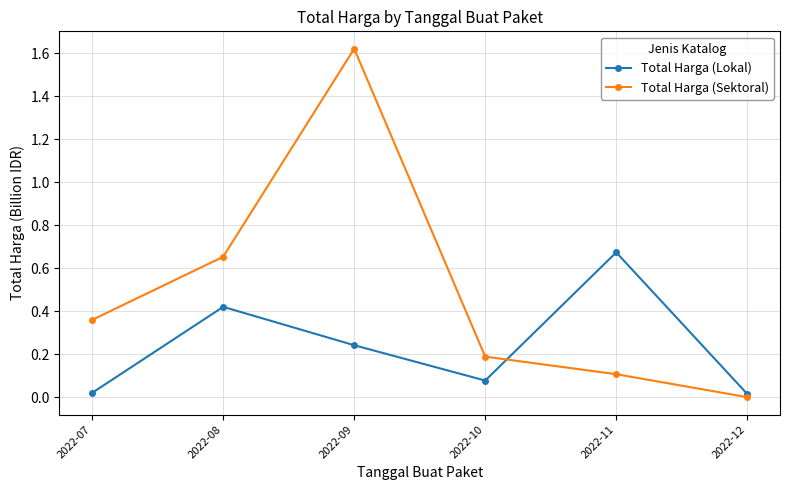

List the labels in order of Total Harga (Sektoral) value, smallest first.

2022-12, 2022-11, 2022-10, 2022-07, 2022-08, 2022-09